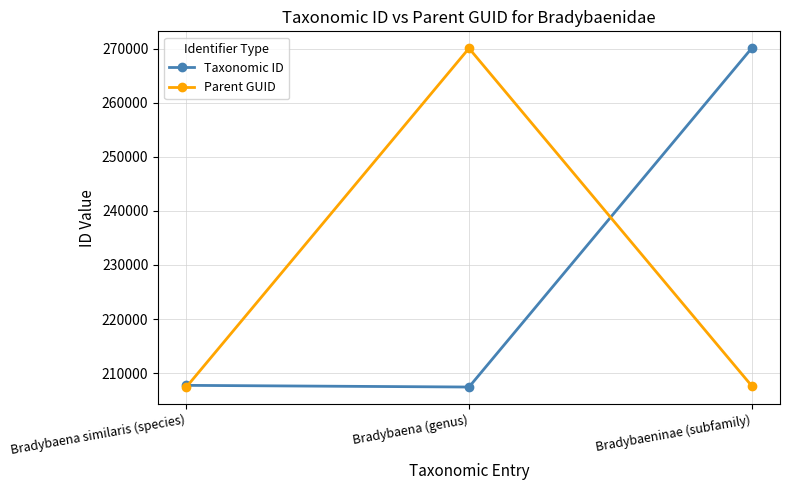

Which category has the highest value in the Parent GUID series?

Bradybaena (genus)